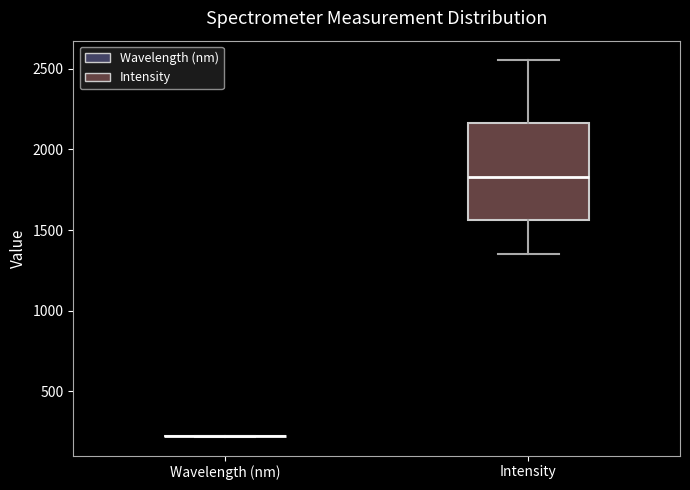

Where is the upper edge of the box for Intensity on the y-axis? The values are not printed on the chart, so give them approximately, as read against the axis.

2150